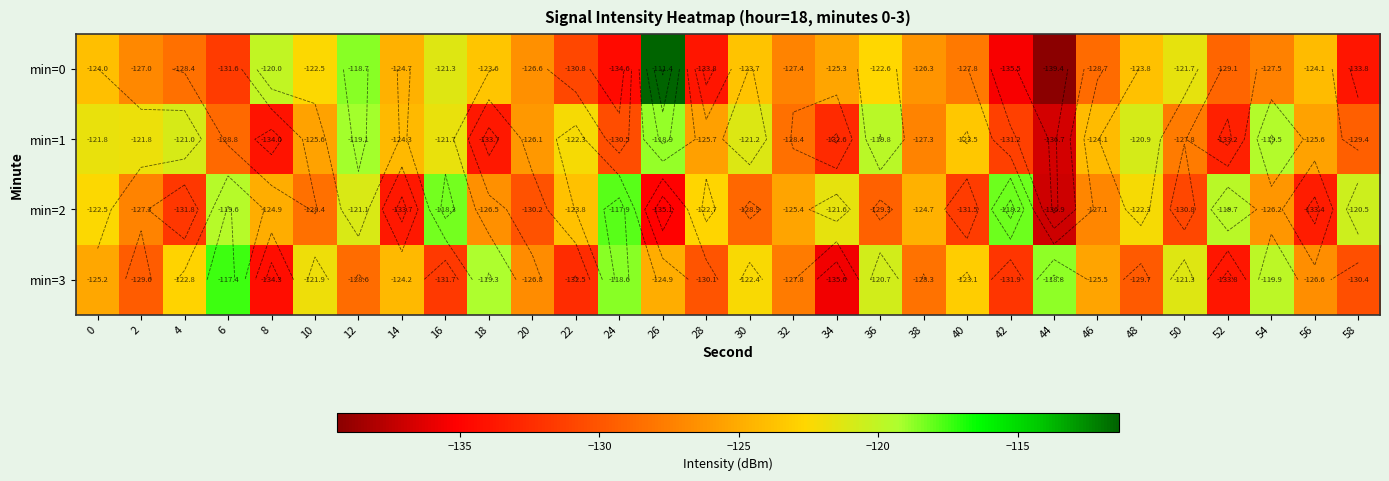

At how many categories does at least one series exceed -127?

30